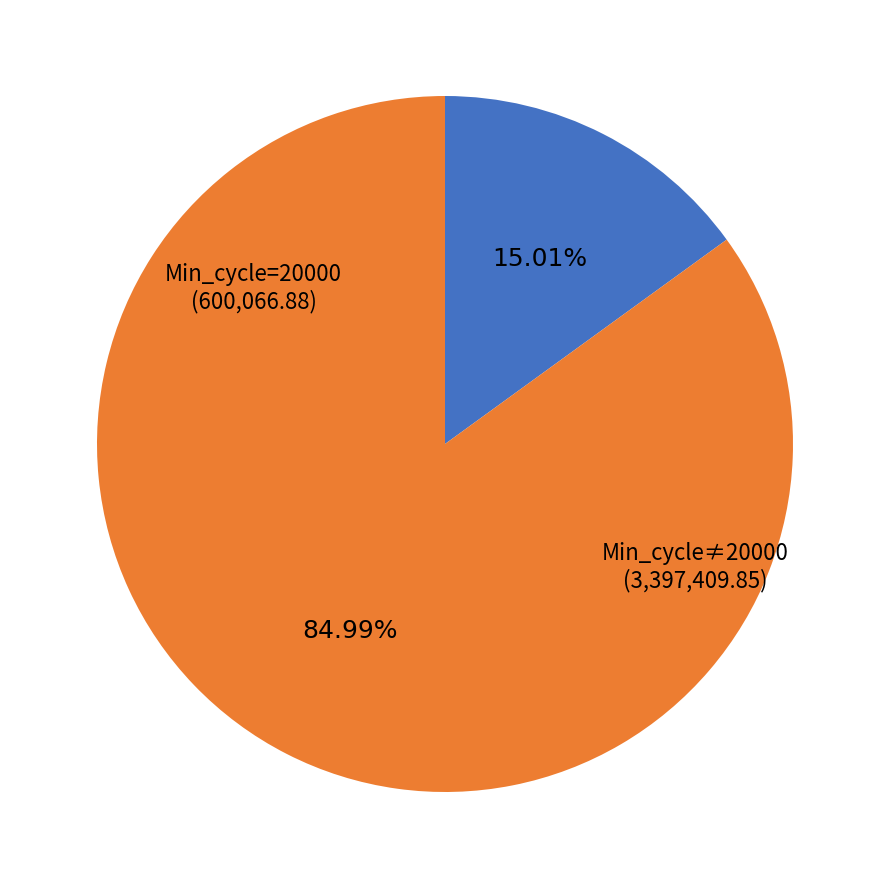

Is there a majority slice in this chart?

Yes